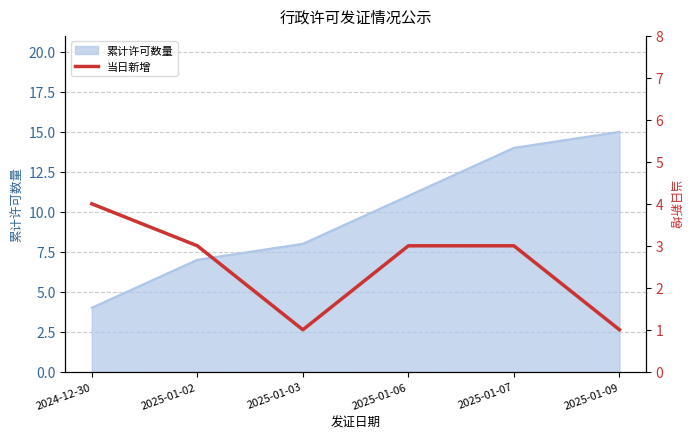

What is the label of the 6th point from the left?

2025-01-09